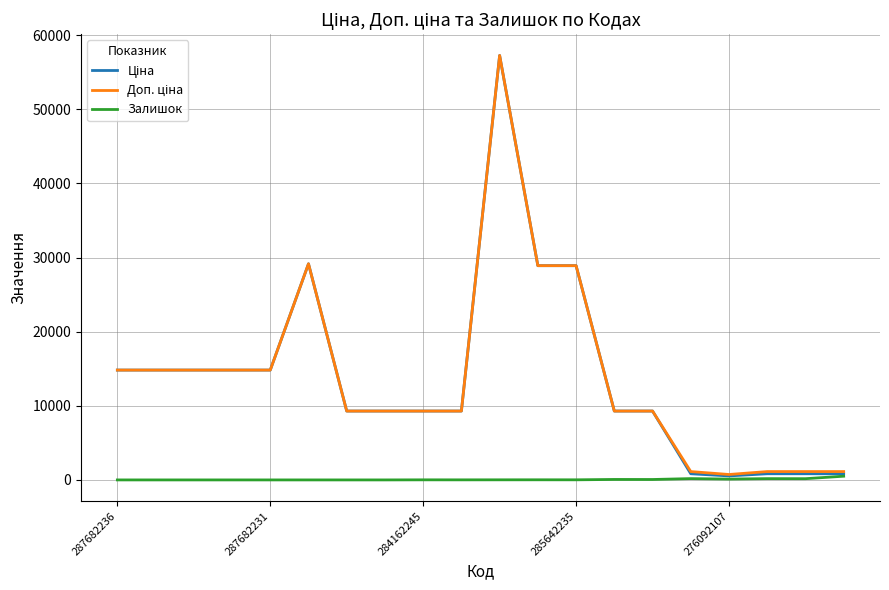

What is the average value of the Залишок series?

65.8